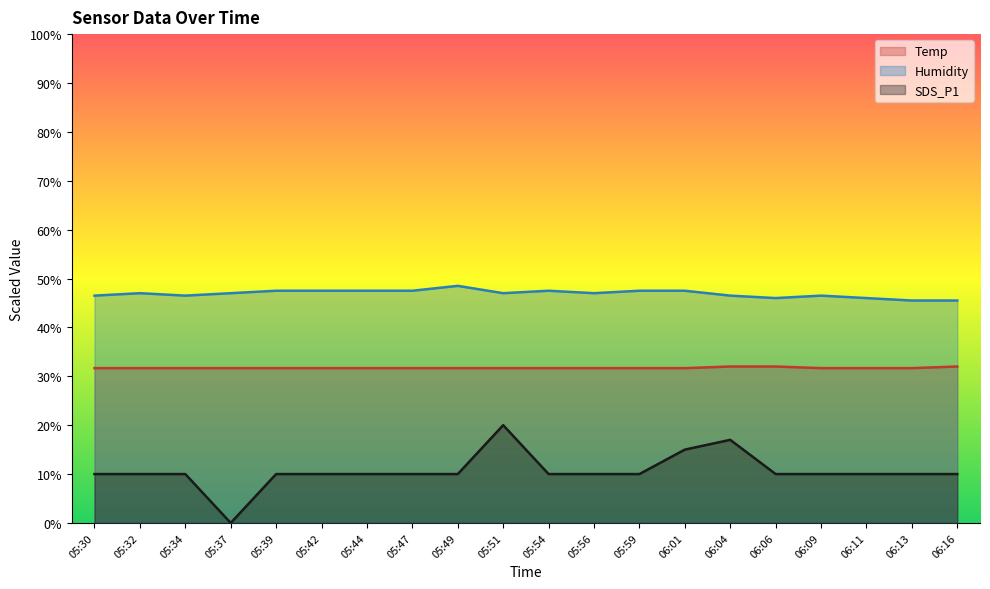

The value of SDS_P1 at 05:51 is 20.0. True or false?

True